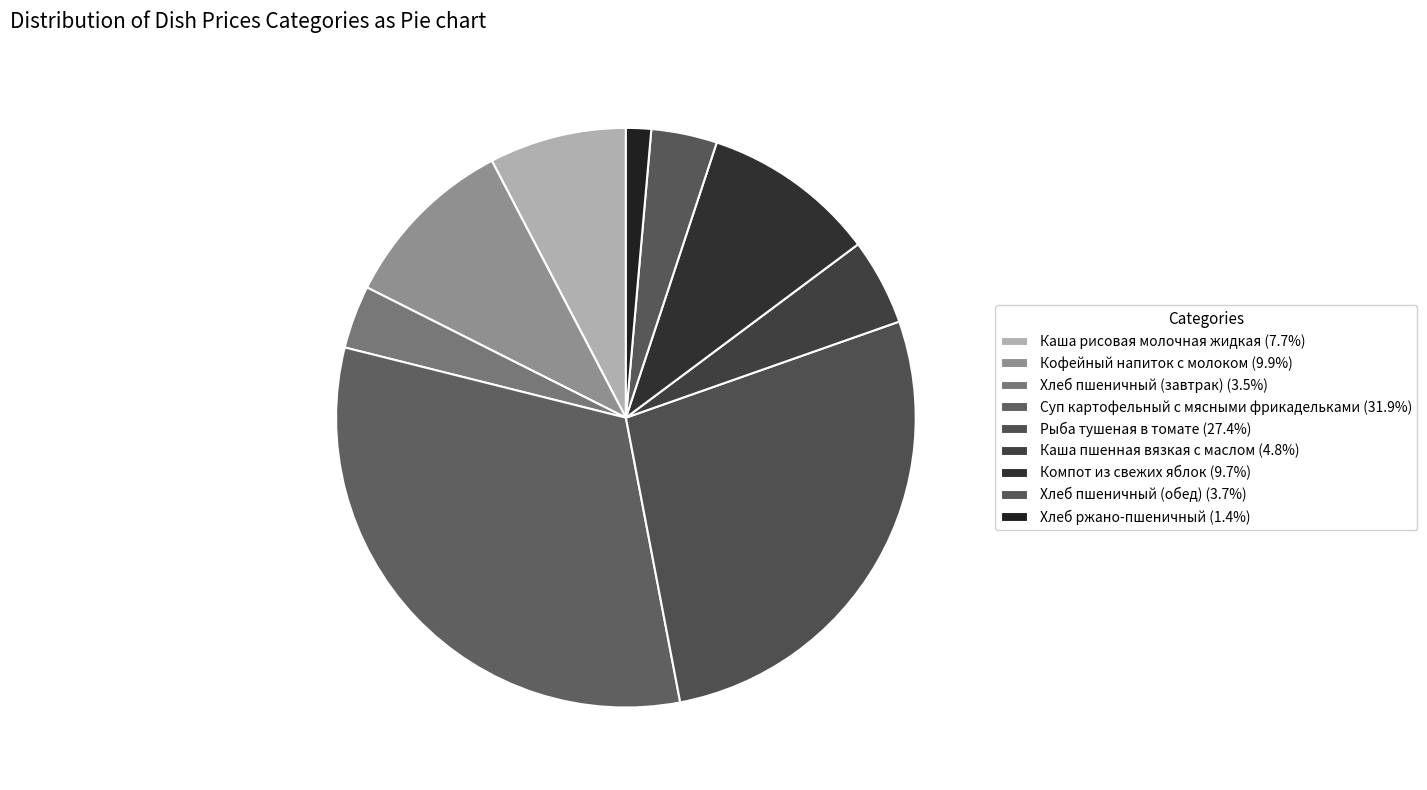

To the nearest percent, what is the difference between the largest and smallest slice percentages?

30%